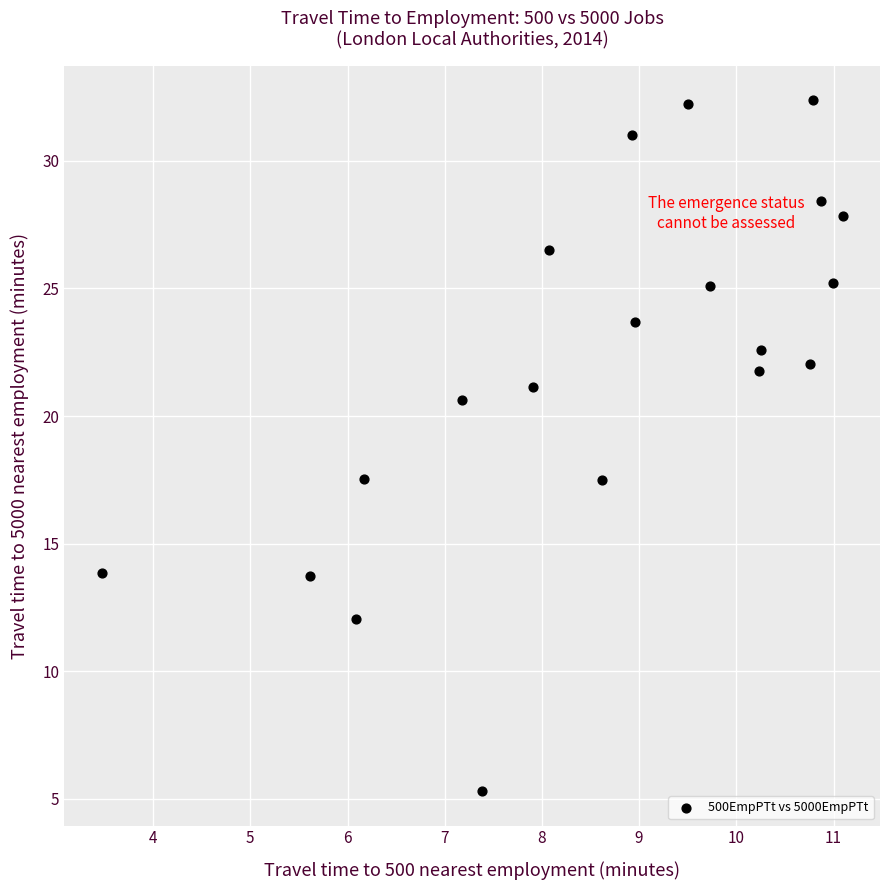

What is the range of X values (max minus min)?

7.6